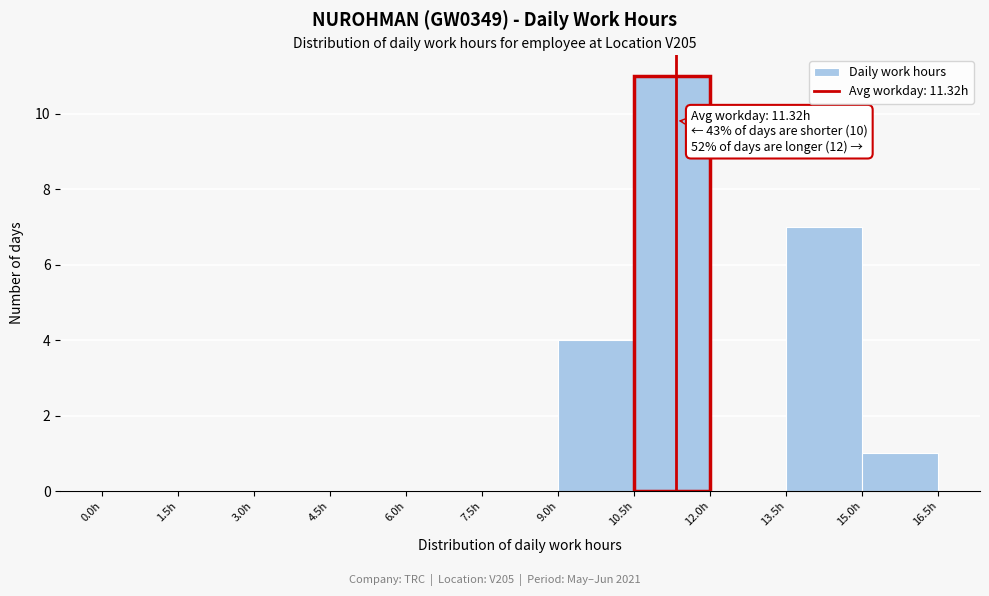

Which range on the x-axis has the tallest bar?

10.5 to 12.0